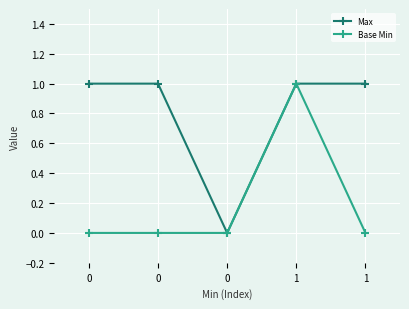

Does the chart have visible grid lines?

Yes